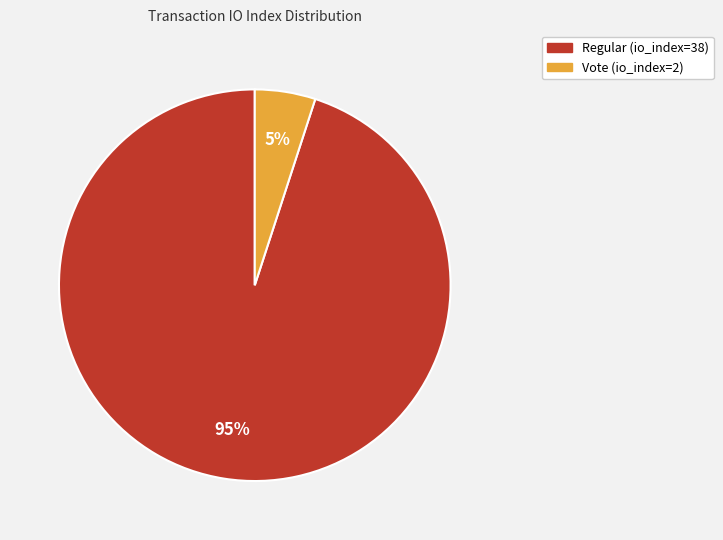

Is the sum of Regular (io_index=38) and Vote (io_index=2) greater than half?

Yes